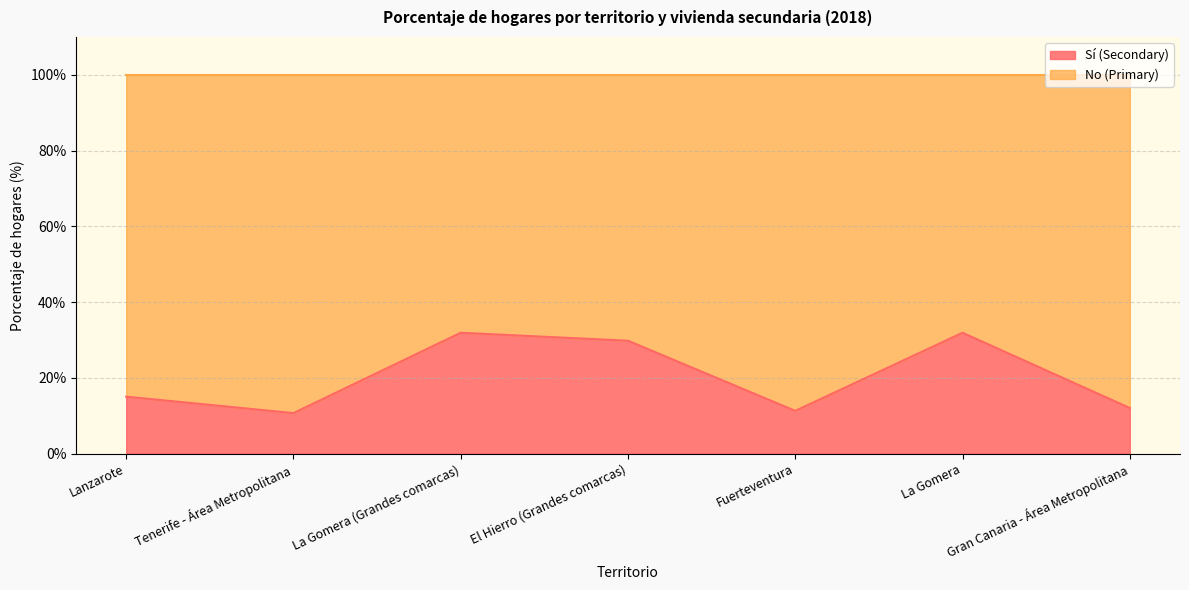

Reading left to right, extract all data points from this chart.

15.0	10.7	31.9	29.8	11.3	31.9	12.0